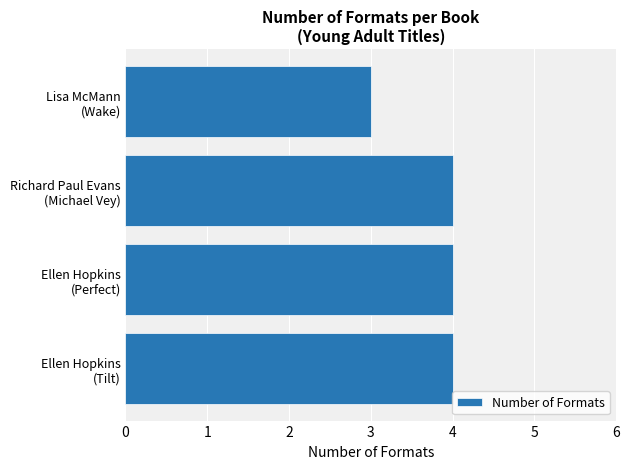

What is the average value?

4